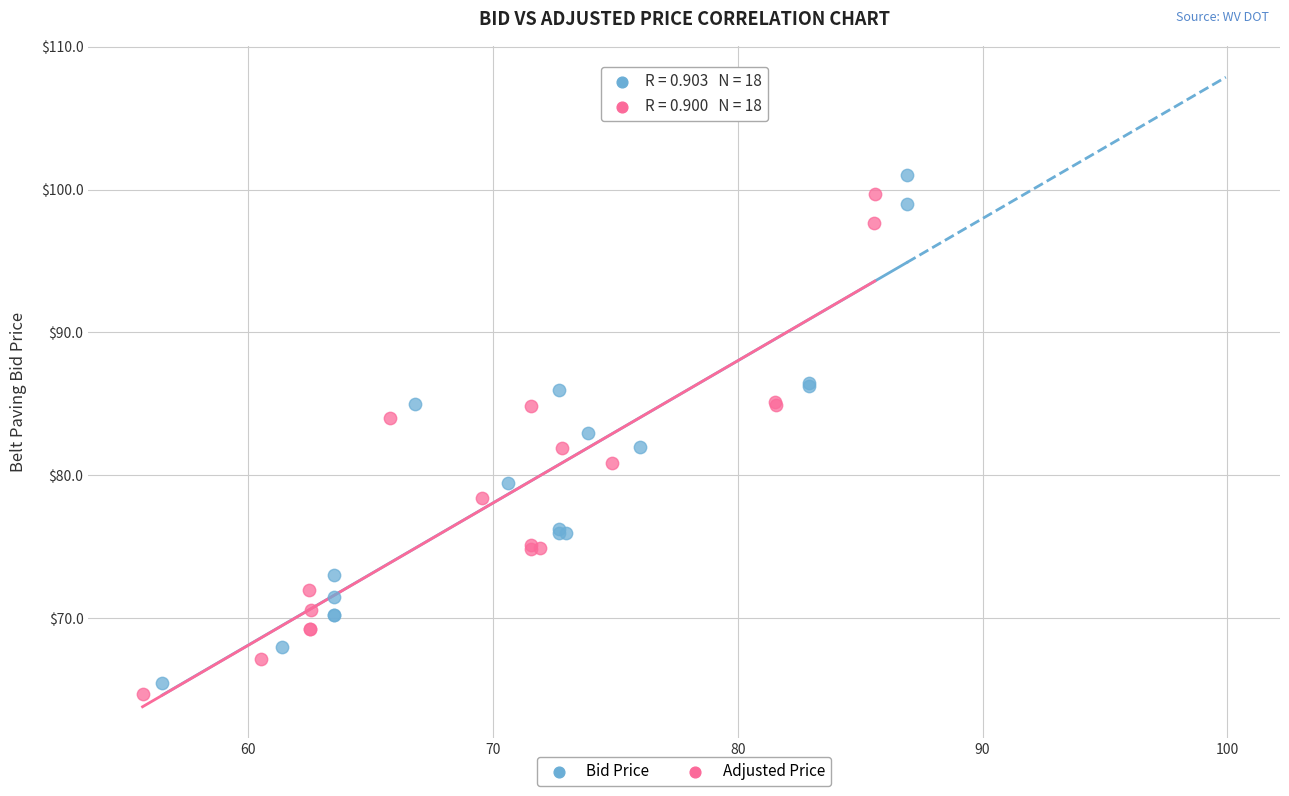

Which series has the widest spread of Y values?

Bid Price